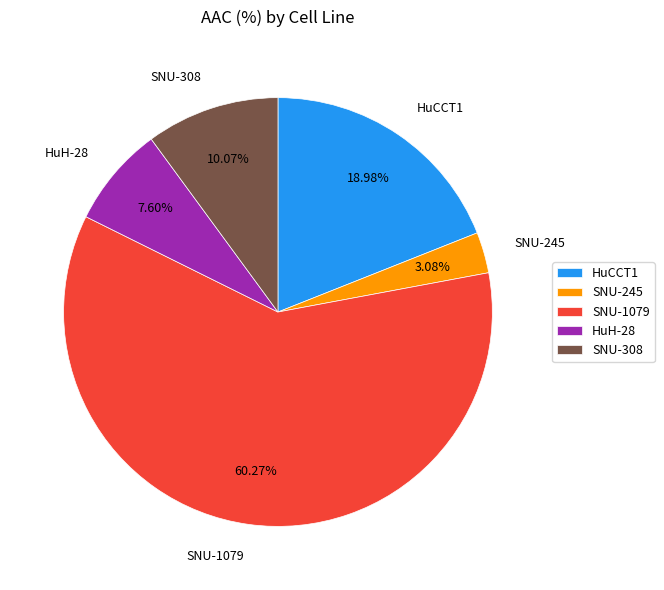

Which slice represents more than half of the pie?

SNU-1079